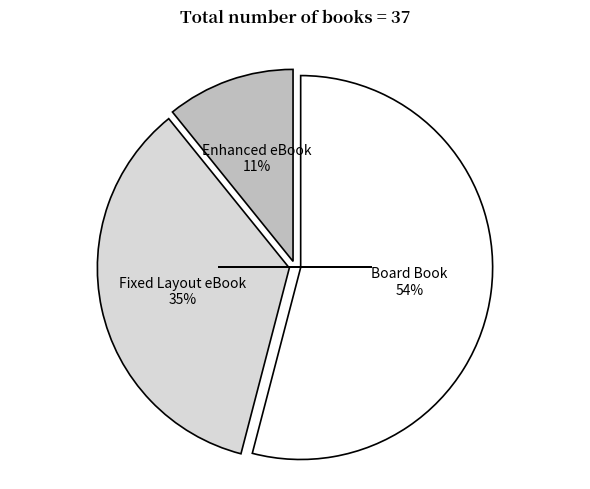

To the nearest percent, what is the difference between the largest and smallest slice percentages?

43%